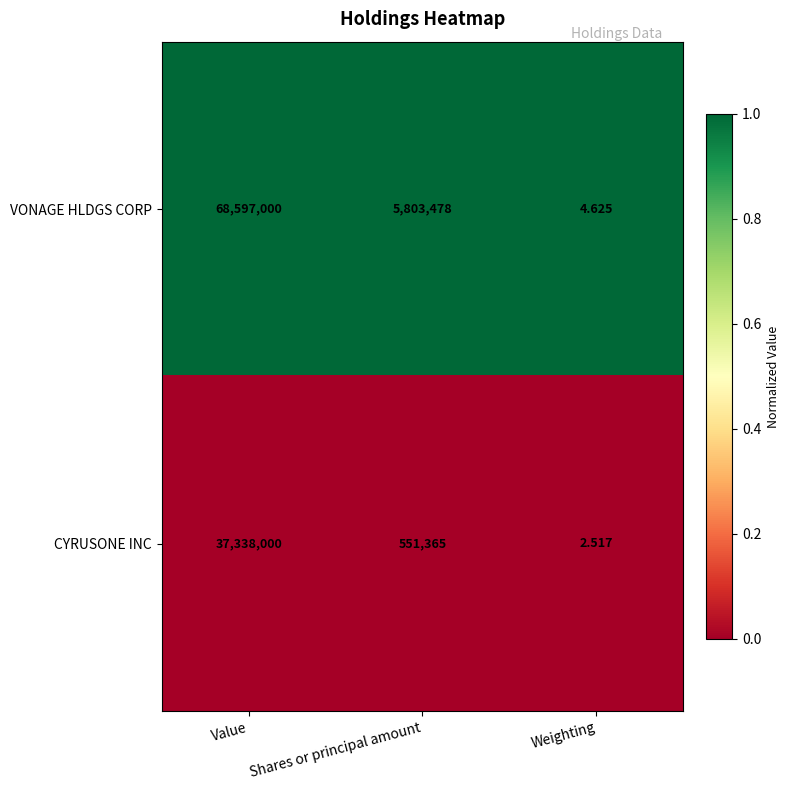

Rank the series by their maximum value, from lowest to highest.

CYRUSONE INC, VONAGE HLDGS CORP